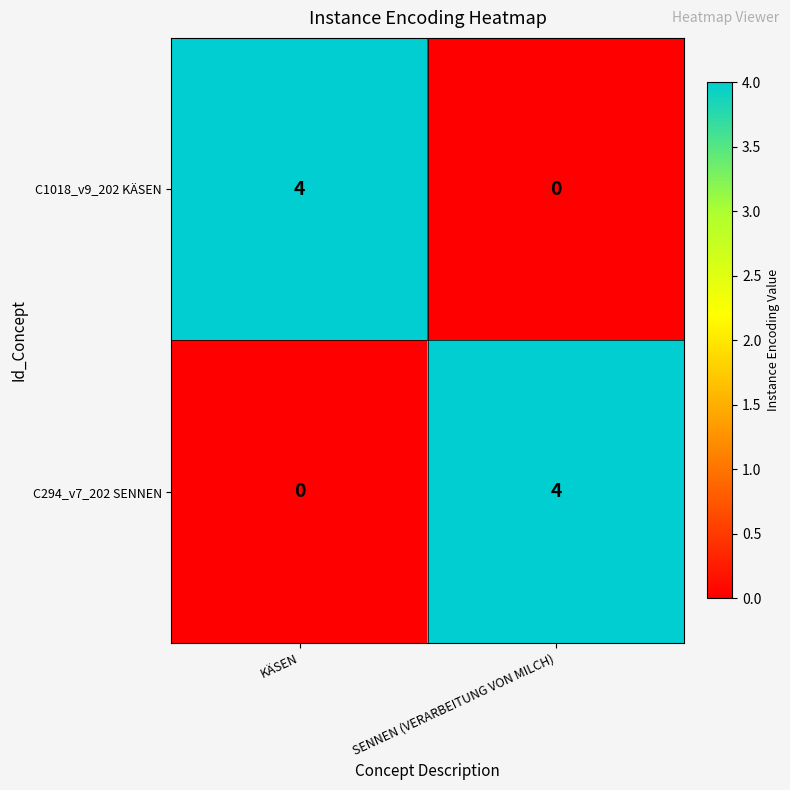

At which label does C1018_v9_202 KÄSEN reach its peak?

KÄSEN